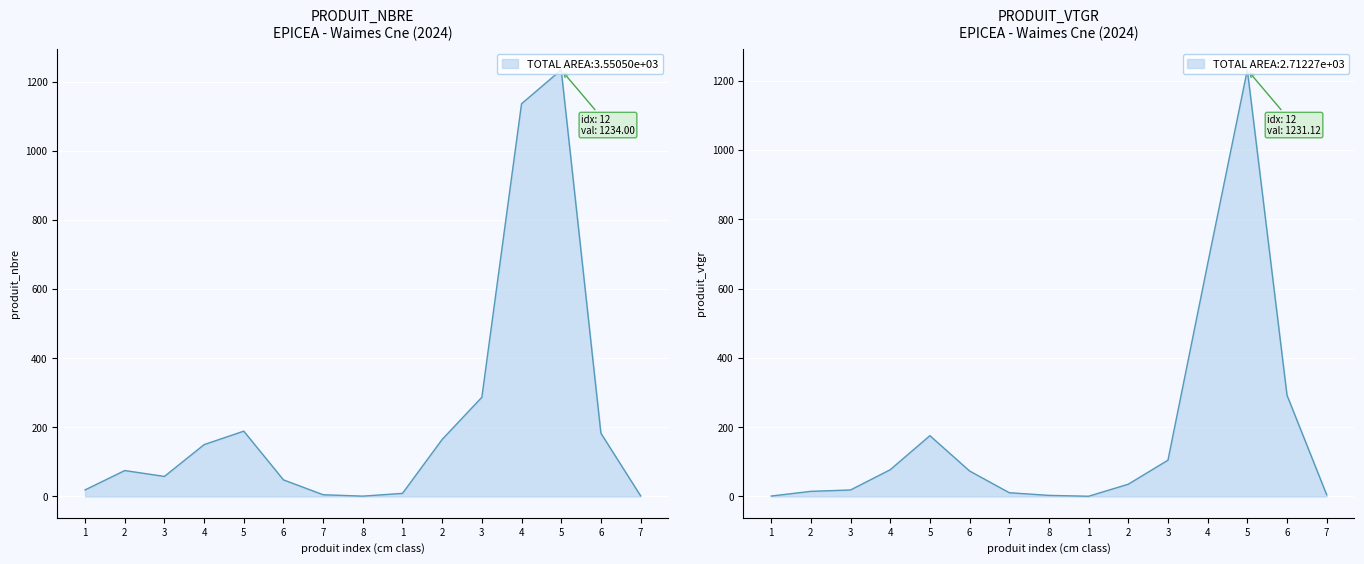

Which has a higher value, 4 or 2?

4